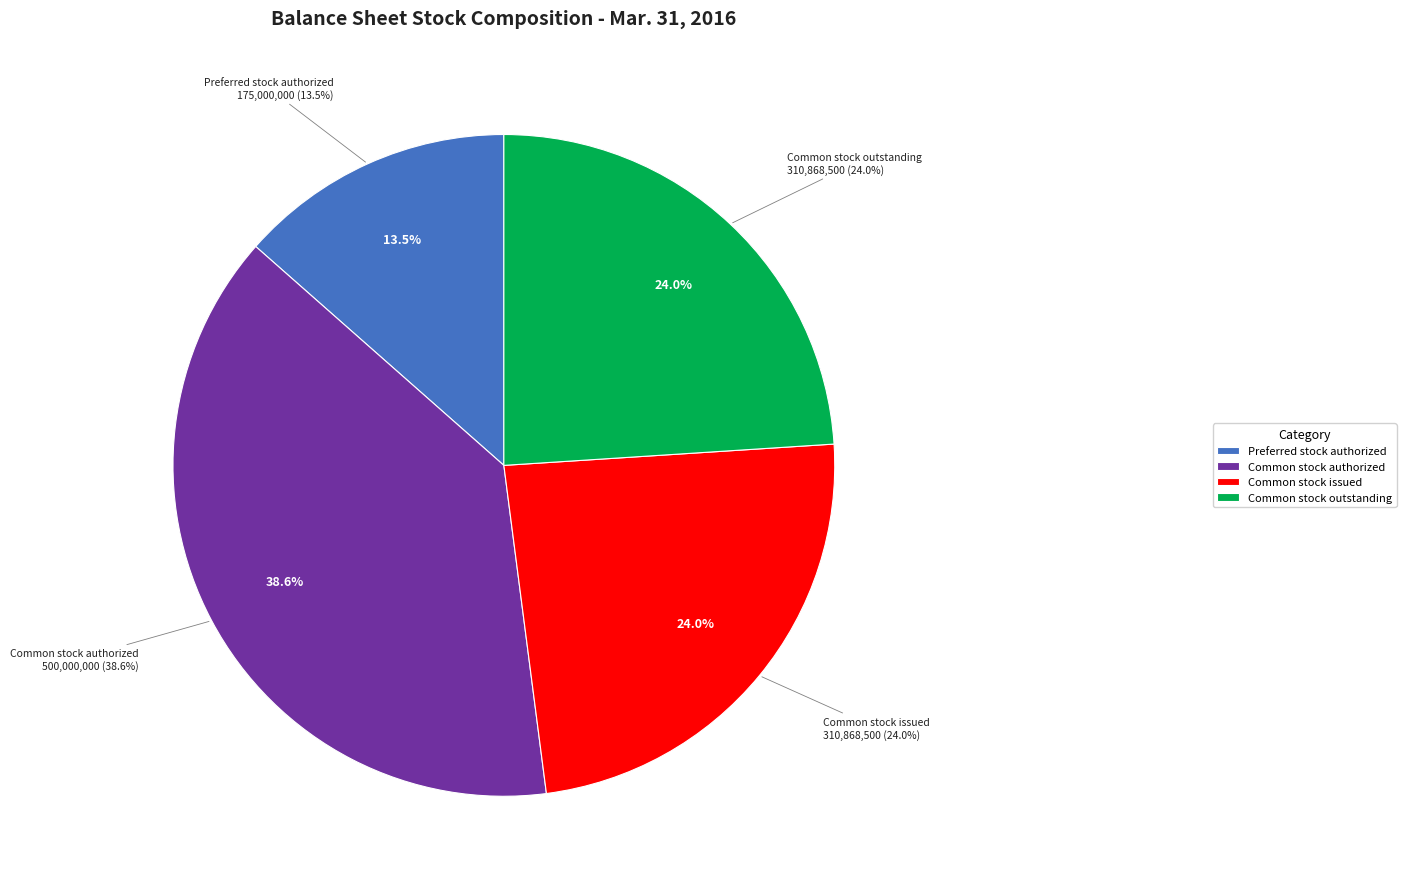

Approximately how many times larger is the value at Common stock outstanding compared to Preferred stock authorized?

1.8